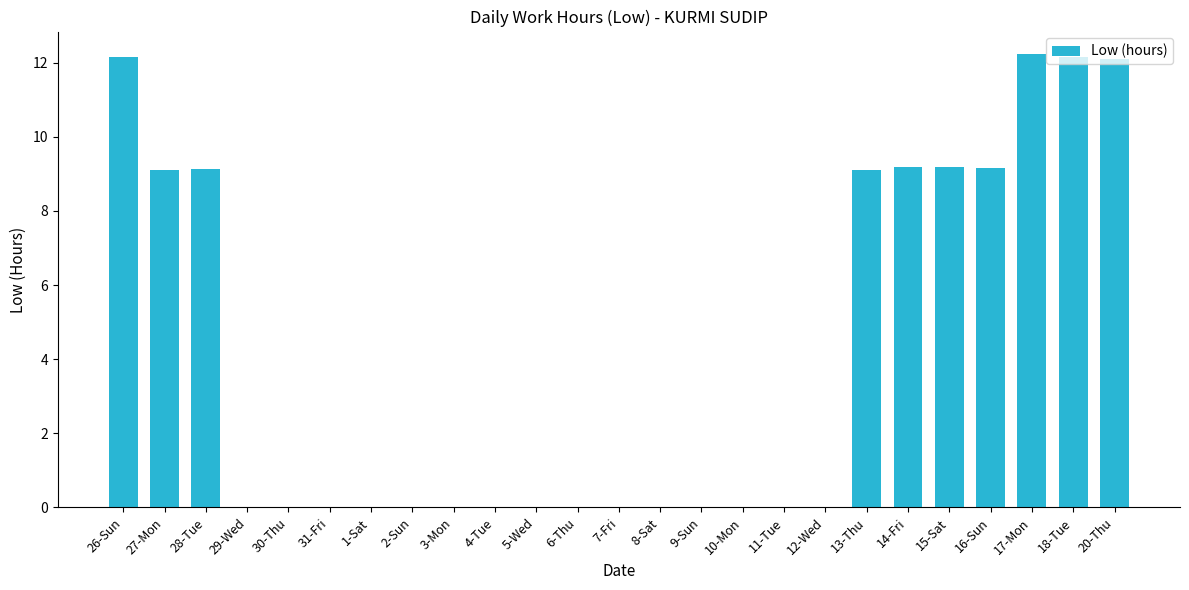

The value at 14-Fri is 9.2. True or false?

True